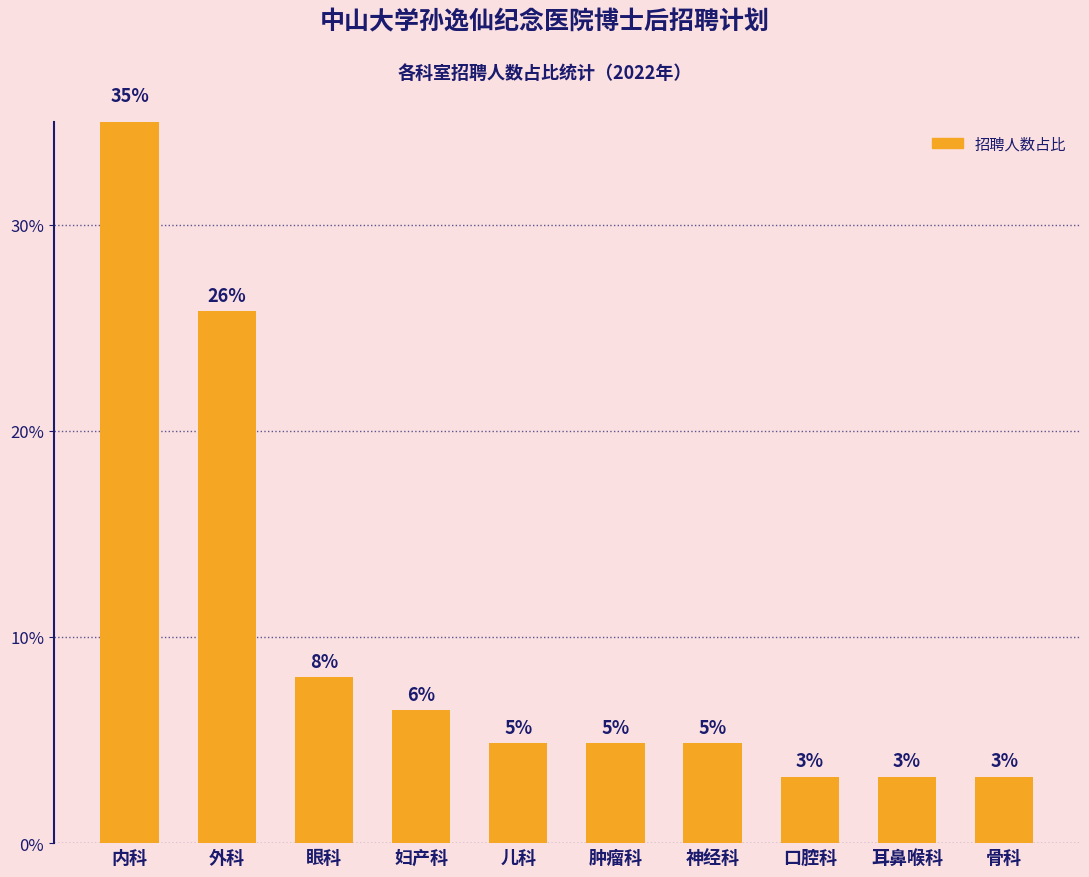

The chart shows a value of 1.0 at 耳鼻喉科. True or false?

False